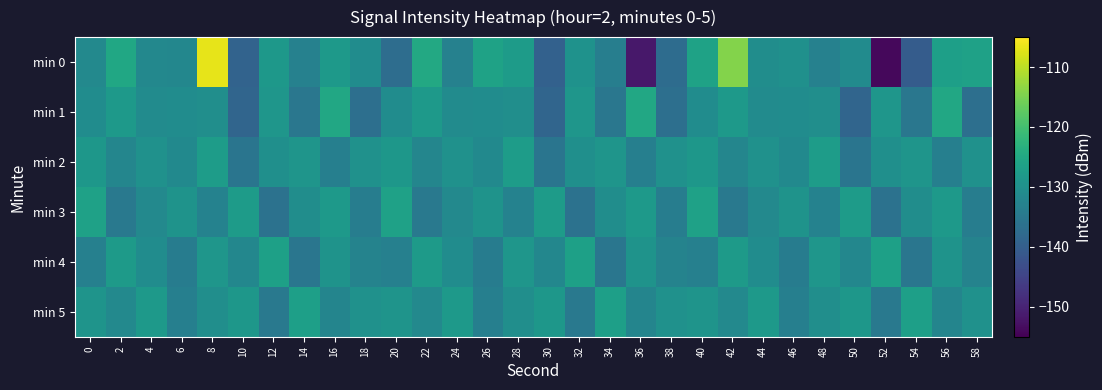

Which has a higher value, 6 or 42?

42